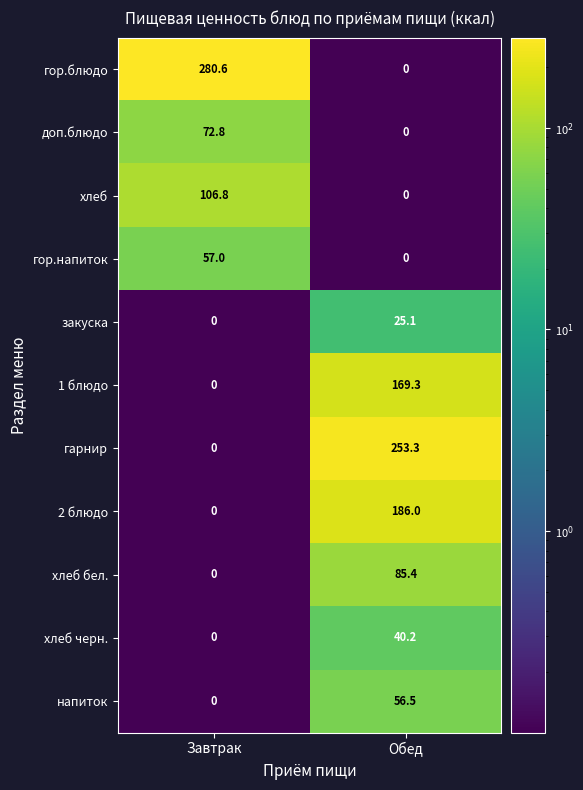

Reading left to right, extract all data points from this chart.

гор.блюдо: Завтрак=280.6	Обед=0.0
доп.блюдо: Завтрак=72.8	Обед=0.0
хлеб: Завтрак=106.8	Обед=0.0
гор.напиток: Завтрак=57.0	Обед=0.0
закуска: Завтрак=0.0	Обед=25.1
1 блюдо: Завтрак=0.0	Обед=169.3
гарнир: Завтрак=0.0	Обед=253.3
2 блюдо: Завтрак=0.0	Обед=186.0
хлеб бел.: Завтрак=0.0	Обед=85.4
хлеб черн.: Завтрак=0.0	Обед=40.2
напиток: Завтрак=0.0	Обед=56.5